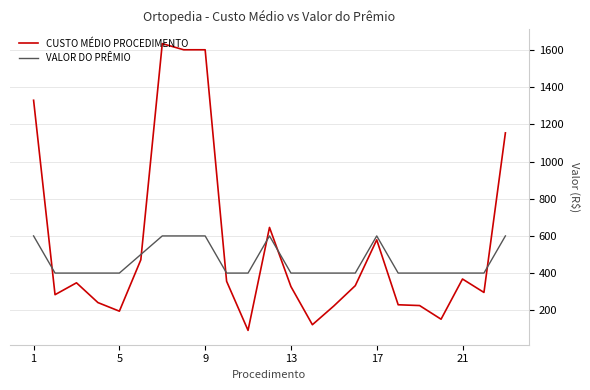

Which series has the largest range (max minus min)?

CUSTO MÉDIO PROCEDIMENTO